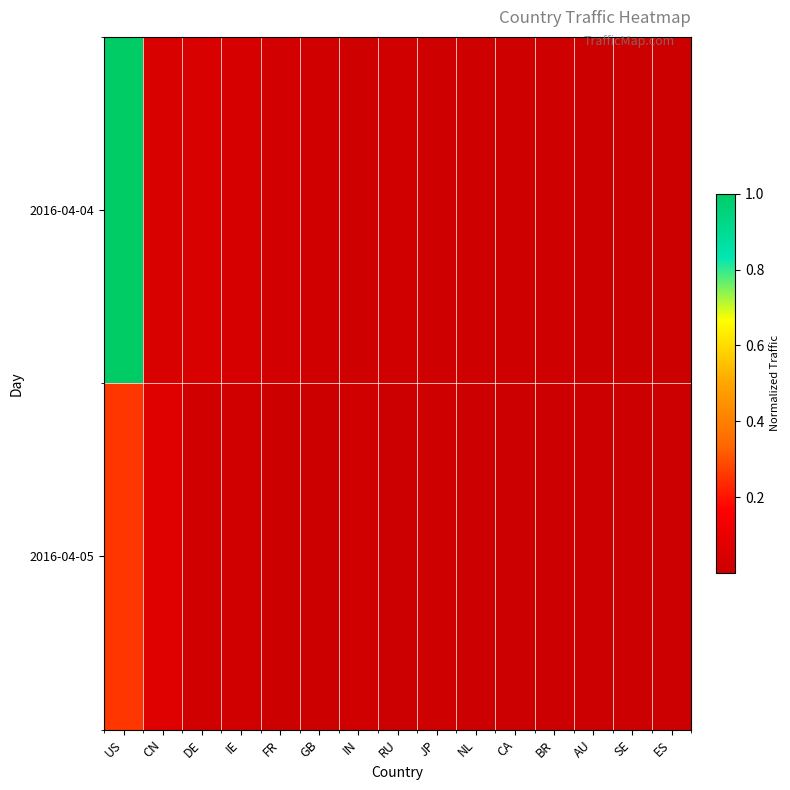

Which series has the largest total across all categories?

2016-04-04